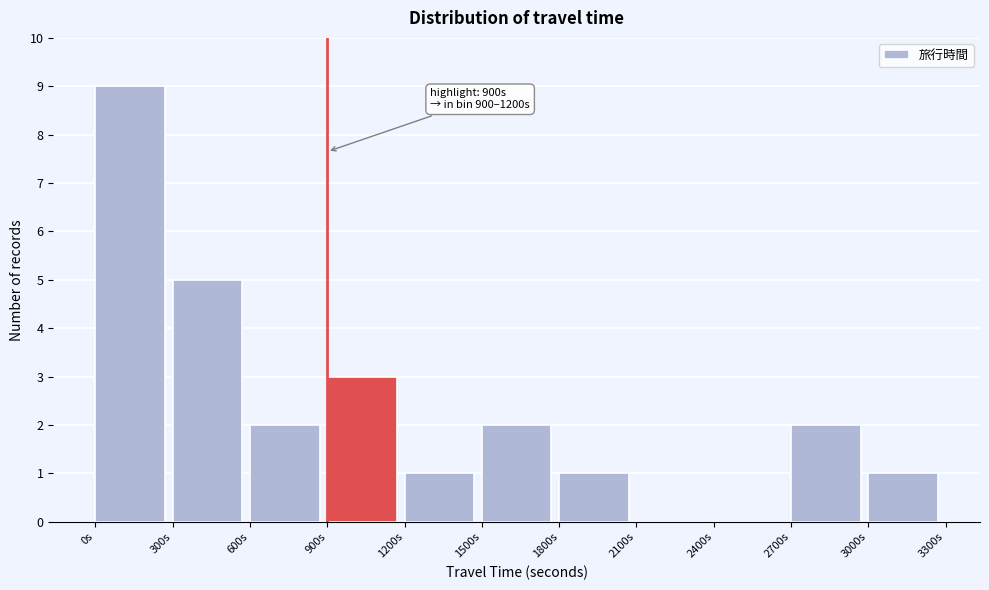

Which range on the x-axis has the tallest bar?

0 to 300